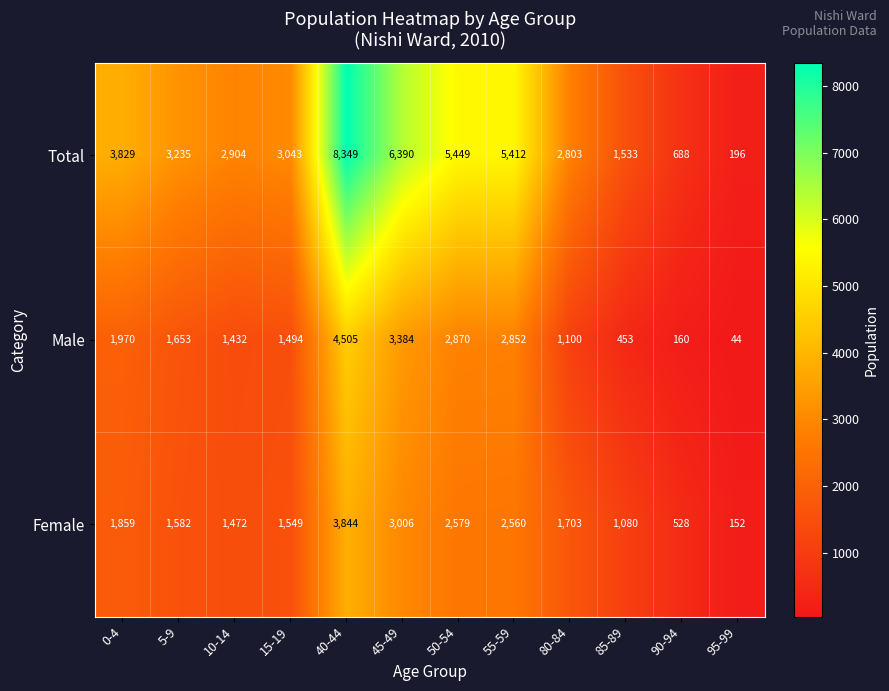

What is the highest value of the Female series?

3844